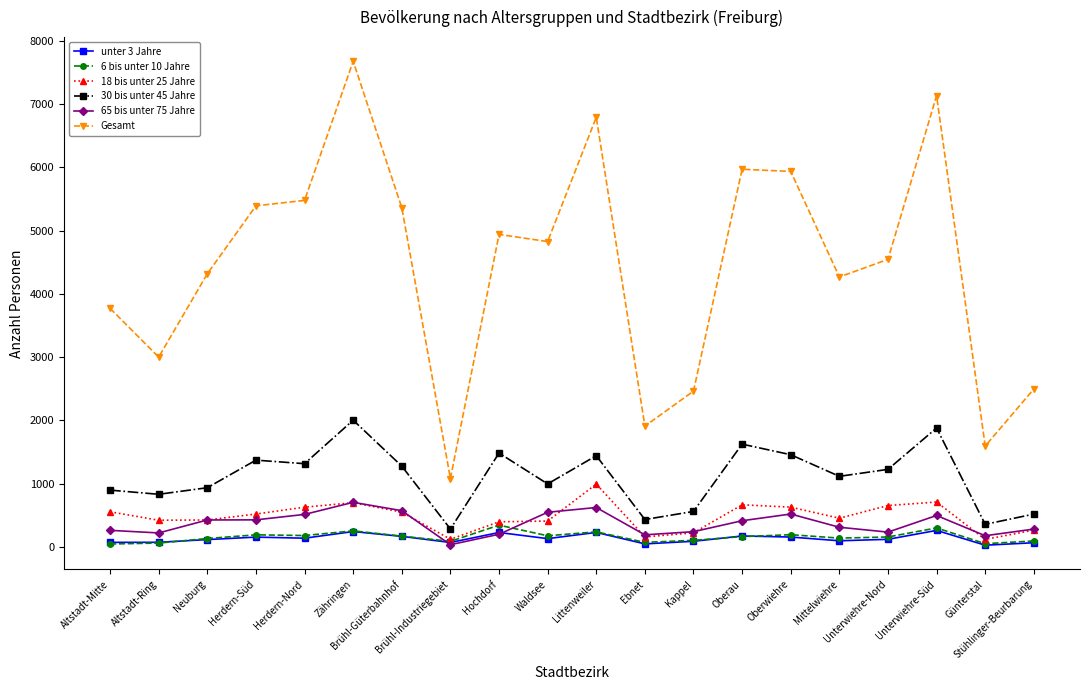

In unter 3 Jahre, how many points are higher than both neighbors (excluding endpoints)?

6